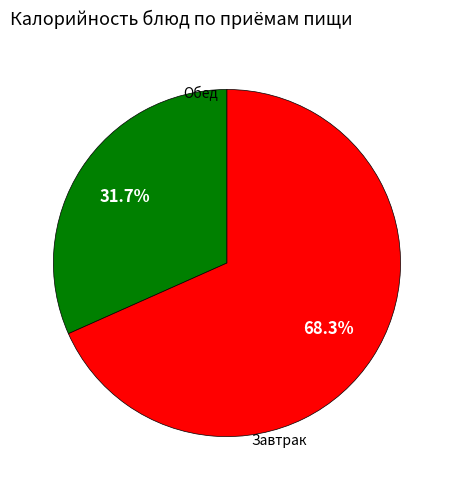

Does any single category account for the majority?

Yes